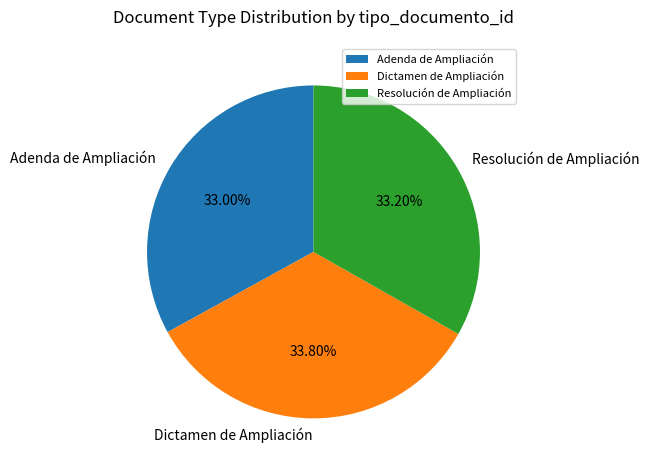

What is the largest slice in the pie chart?

Dictamen de Ampliación